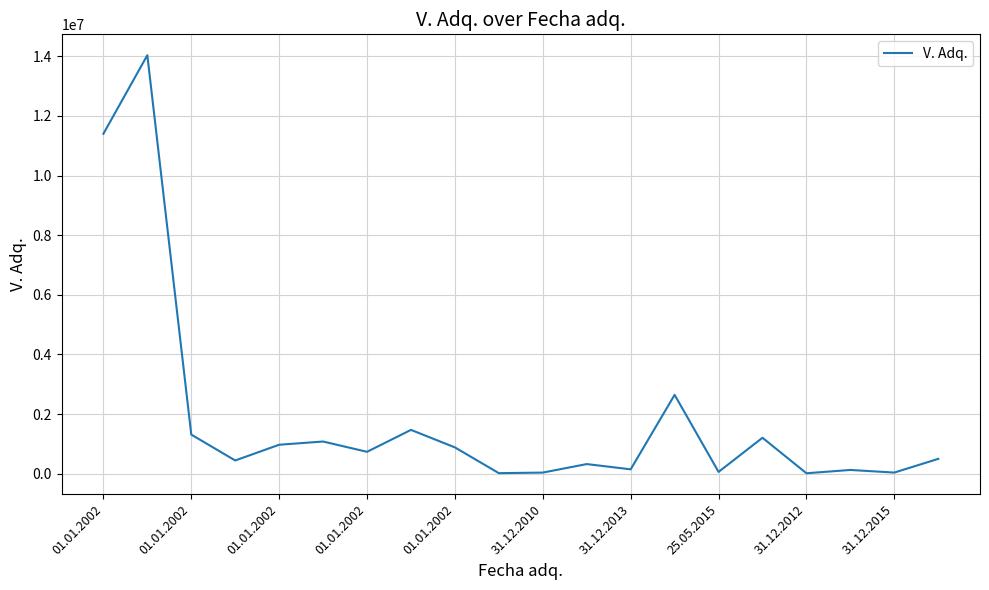

What is the maximum value shown in the chart?

14036100.0